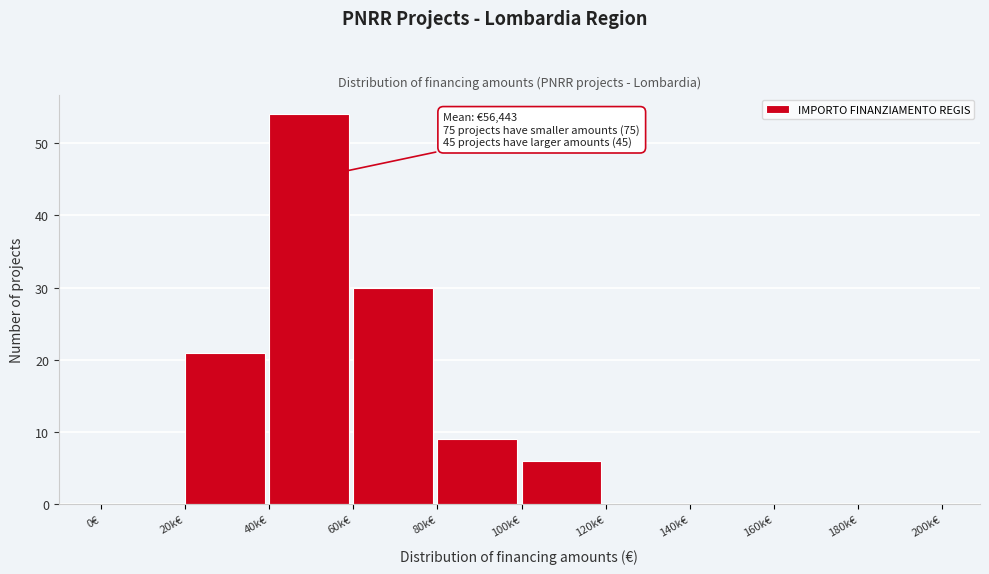

Reading right to left, list all the values displayed in this chart.

180k€=0	160k€=0	140k€=0	120k€=0	100k€=6	80k€=9	60k€=30	40k€=54	20k€=21	0€=0